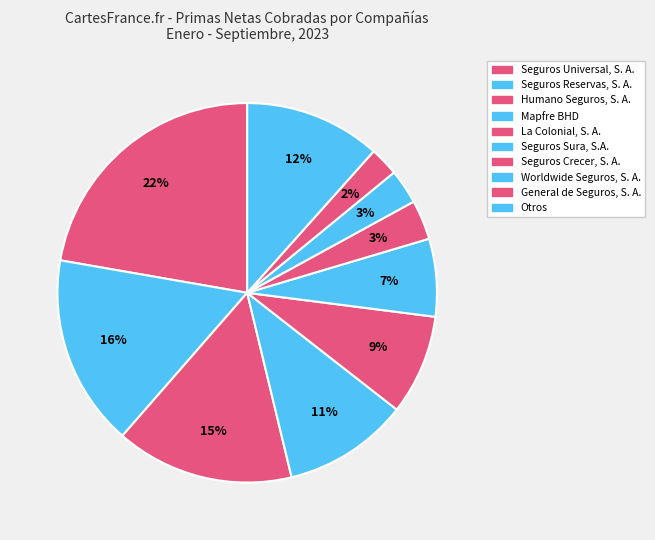

True or false: Seguros Sura, S.A. accounts for 7% of the total.

True